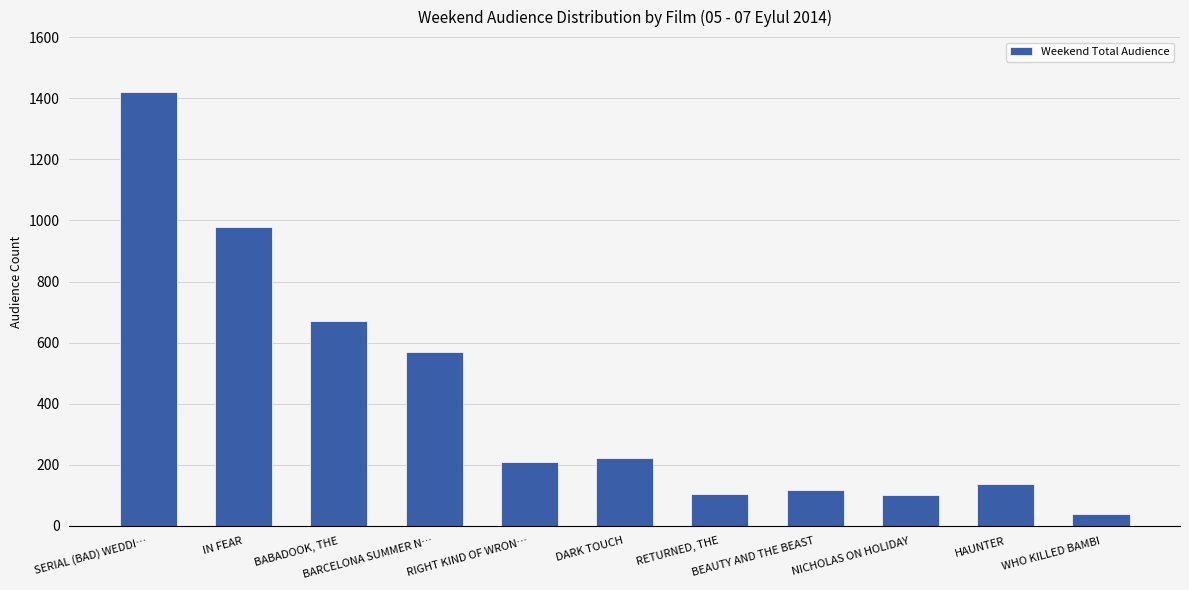

What is the minimum value shown in the chart?

38